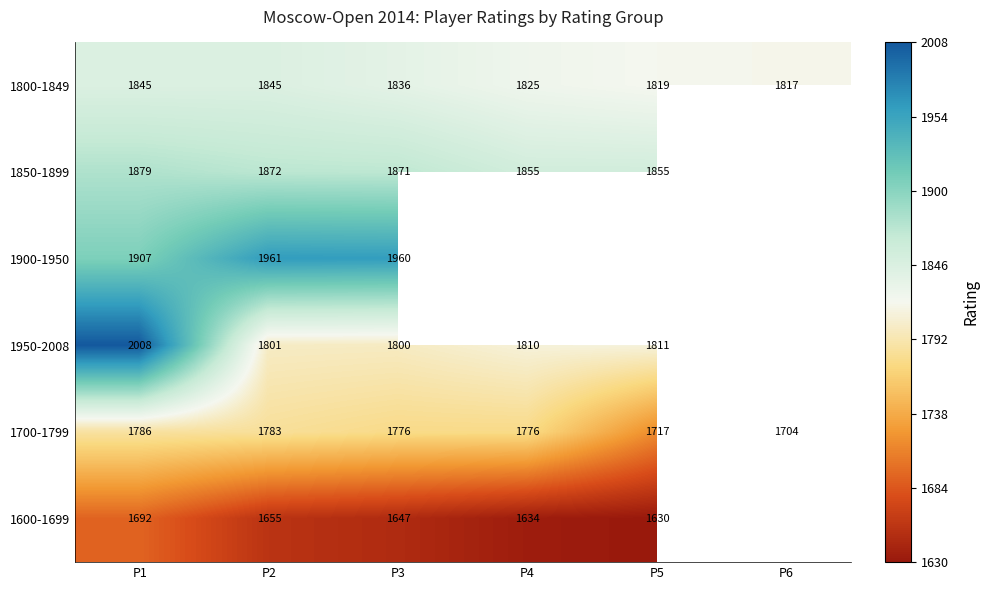

The 1700-1799 series shows 583.4 at P2. True or false?

False